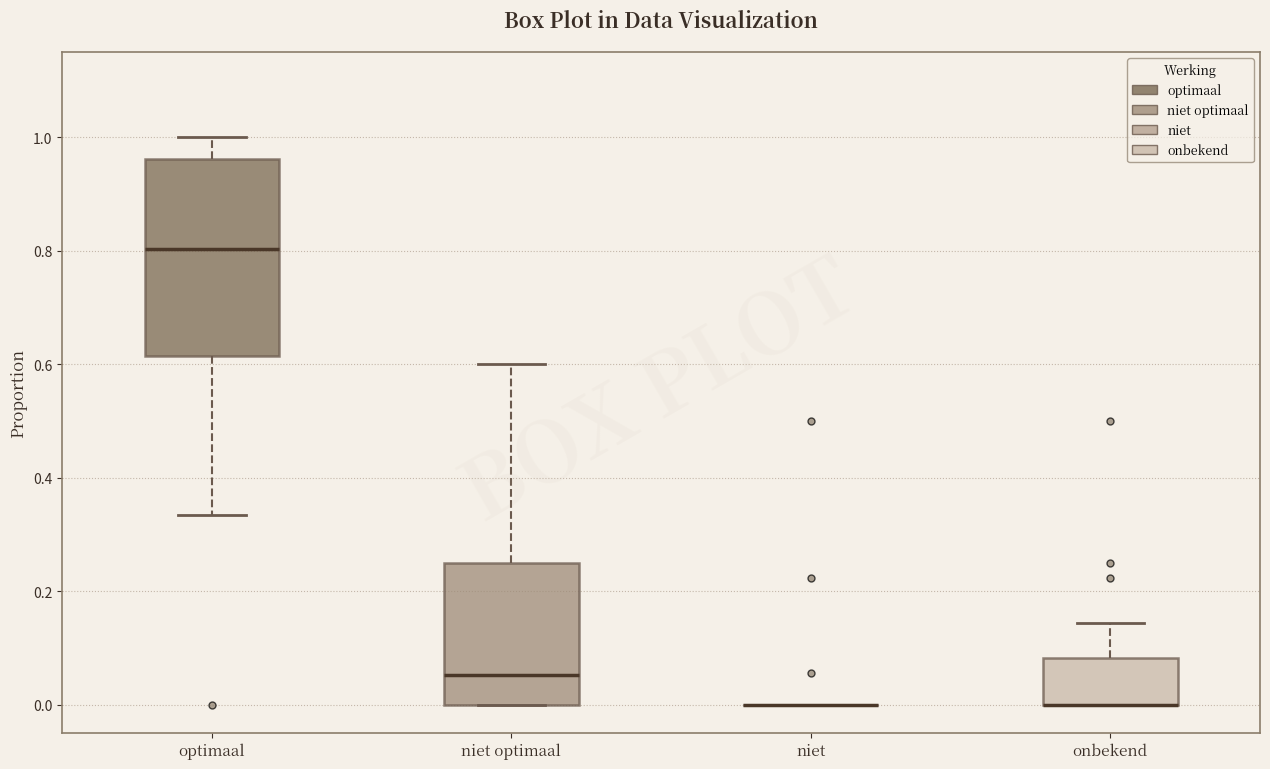

Which box is the tallest, from its lower edge to its upper edge?

optimaal